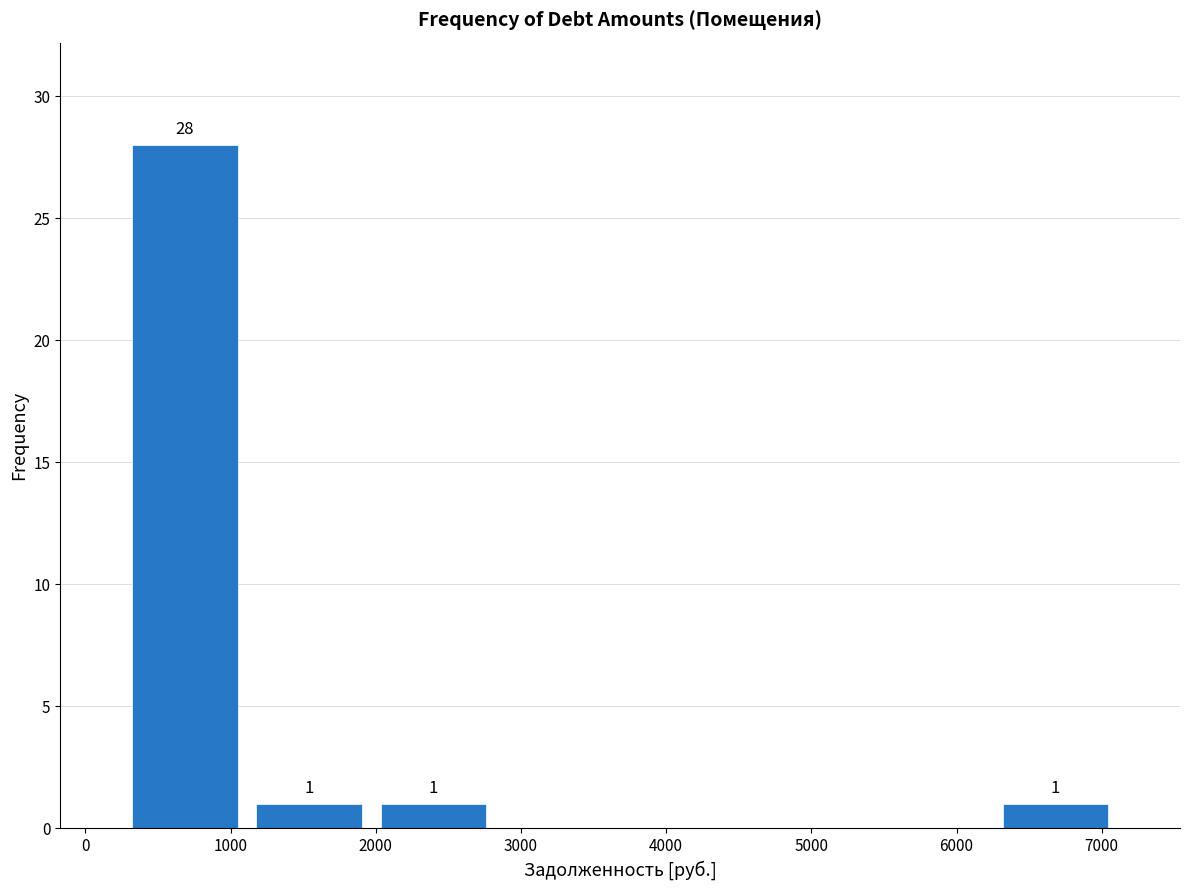

Which range on the x-axis has the tallest bar?

300 to 1100